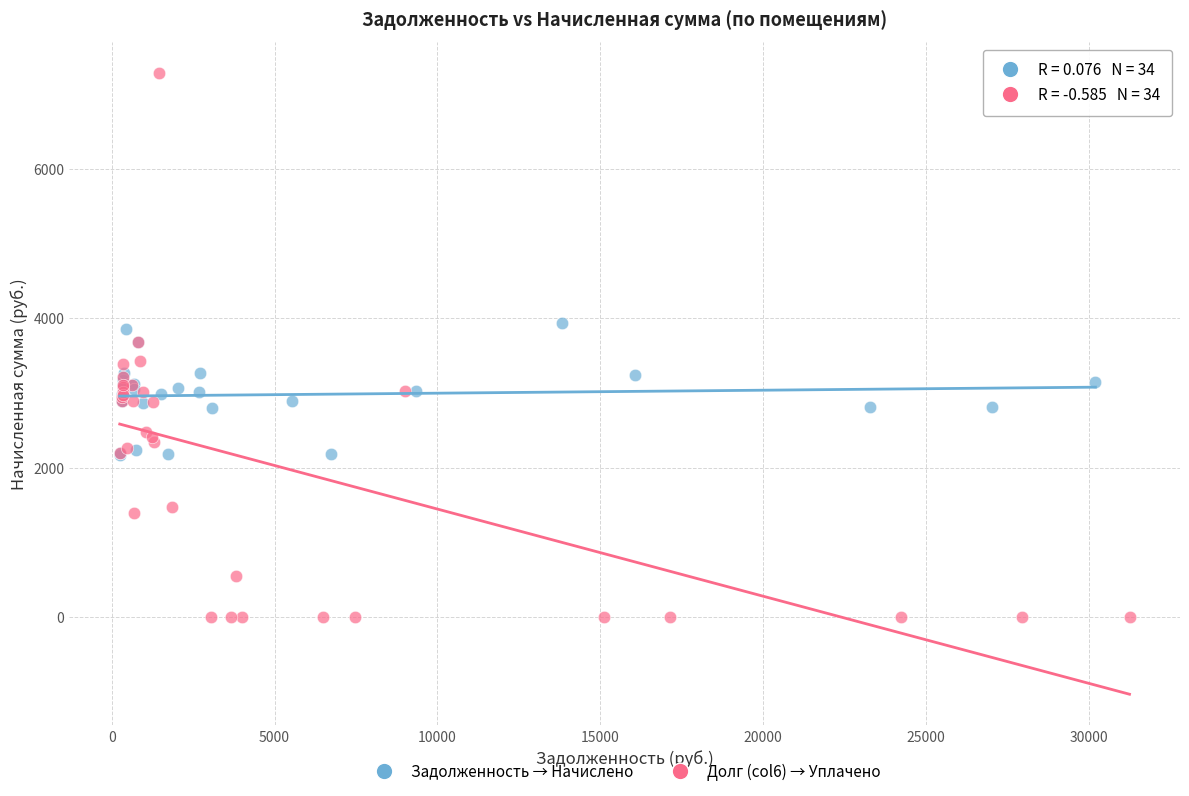

Which series contains the lowest Y value?

Долг (col6) → Уплачено